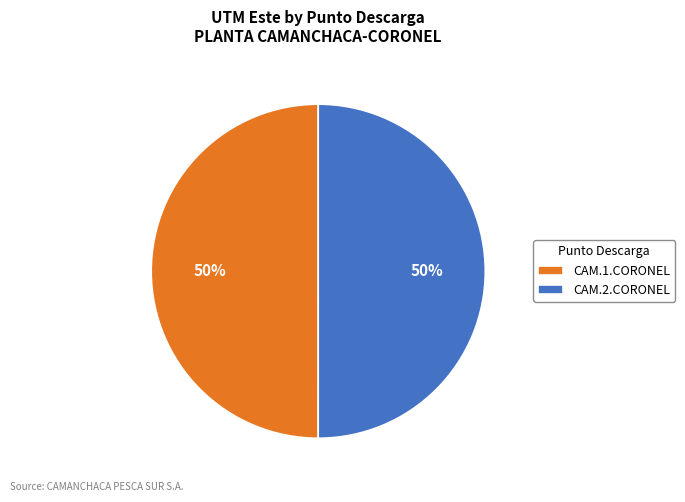

Is the sum of CAM.1.CORONEL and CAM.2.CORONEL greater than half?

Yes